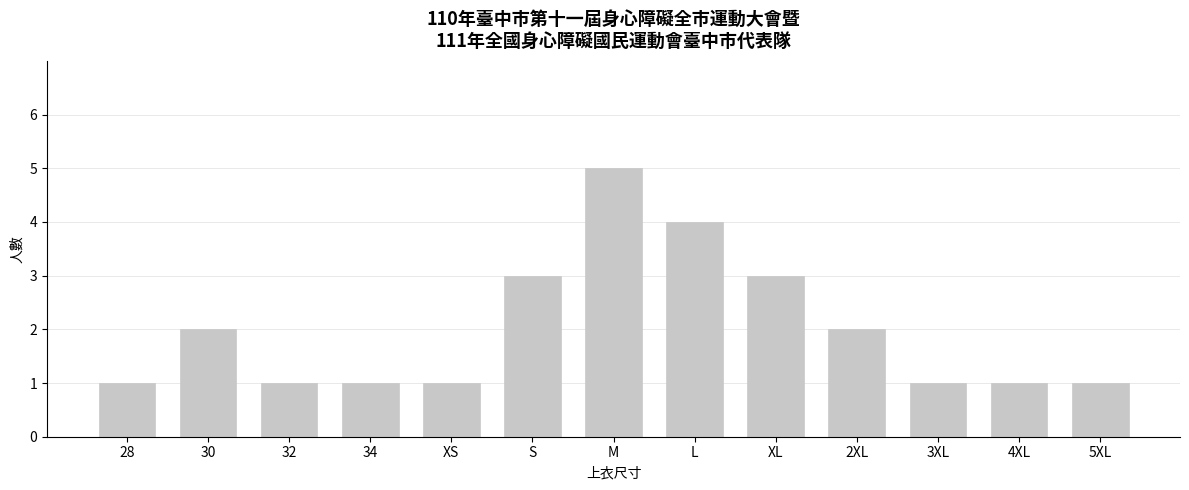

Reading right to left, list all the values displayed in this chart.

5XL=1	4XL=1	3XL=1	2XL=2	XL=3	L=4	M=5	S=3	XS=1	34=1	32=1	30=2	28=1